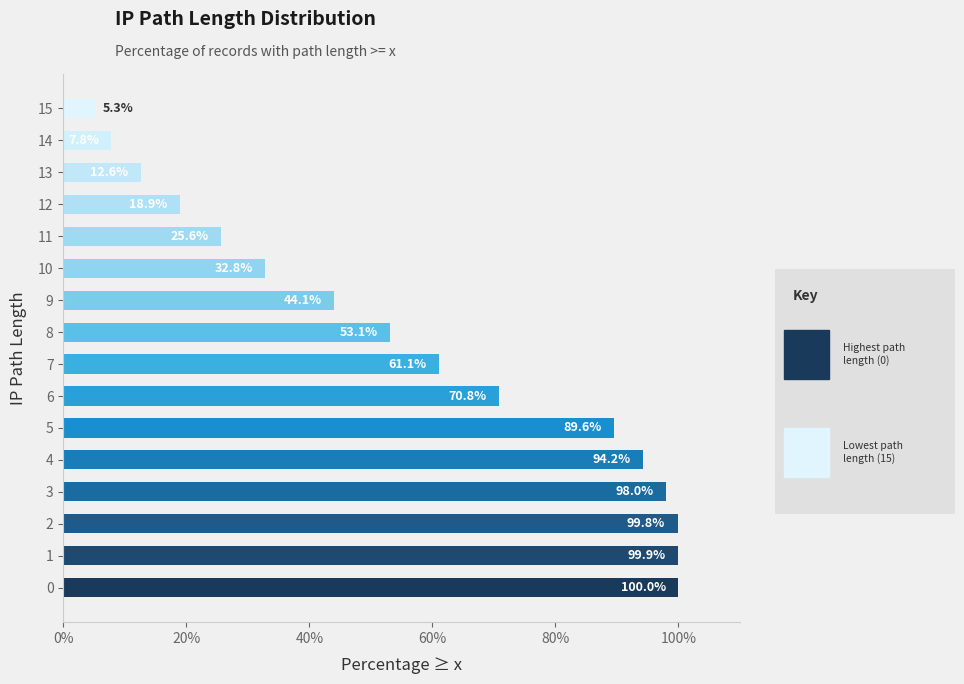

Are the bars horizontal?

Yes